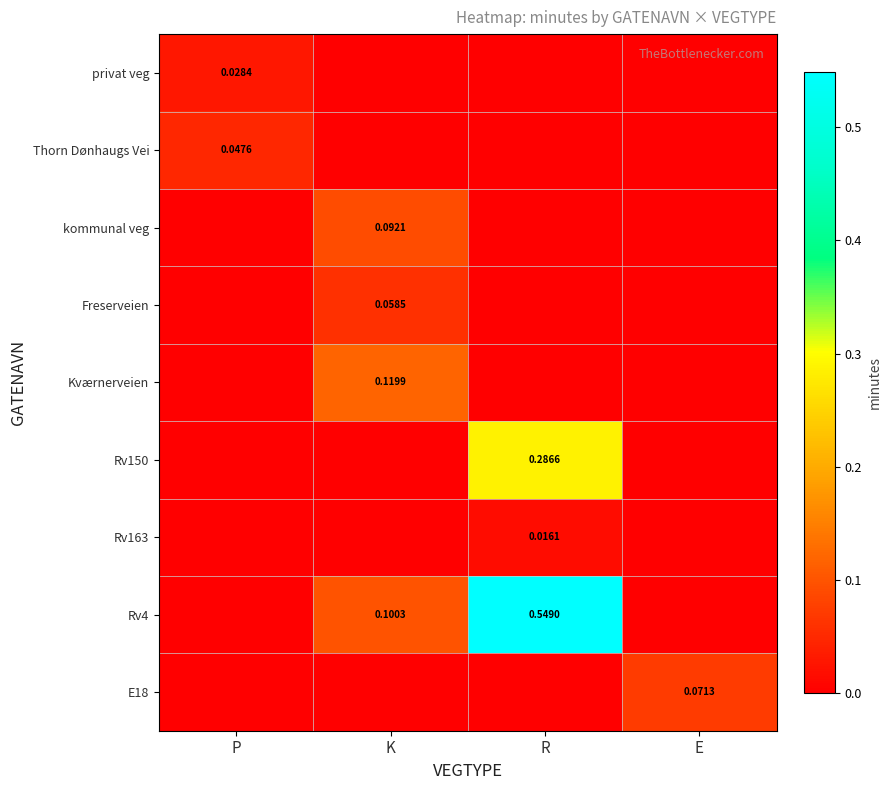

What is the difference between the highest and lowest values at E?

0.1